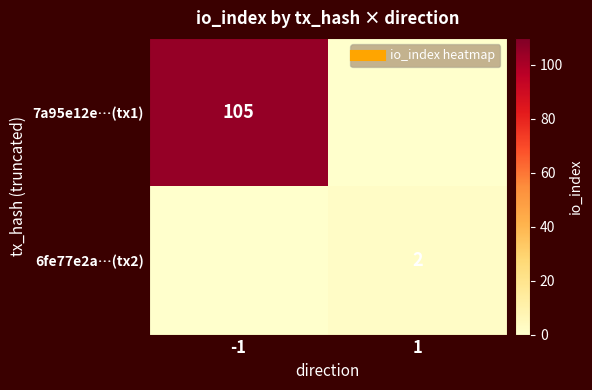

At which category is the sum across all series the highest?

-1